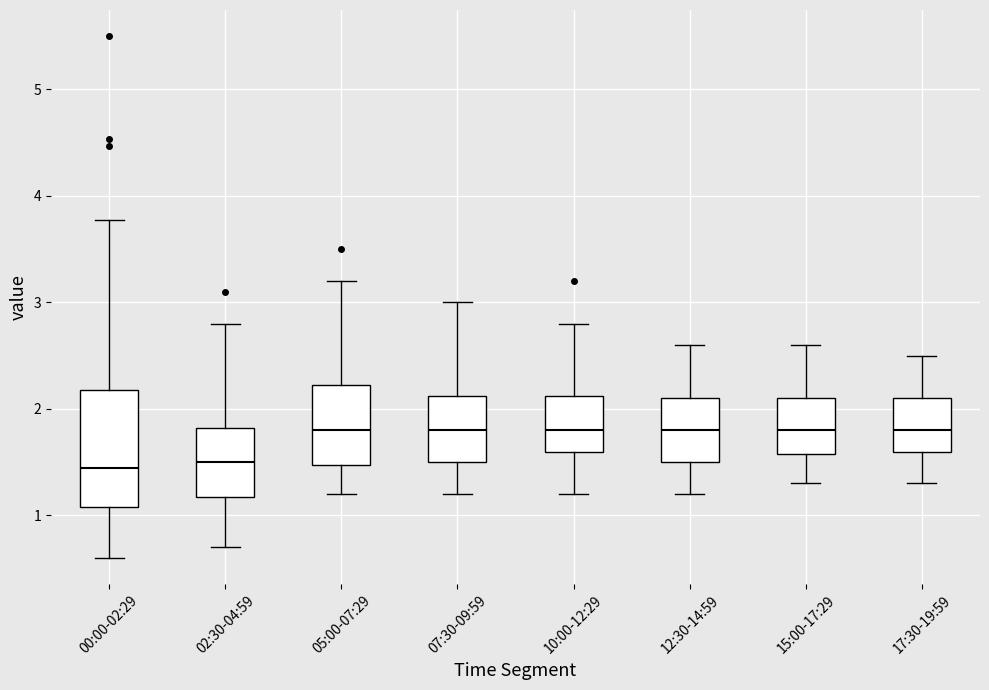

Which box is the tallest, from its lower edge to its upper edge?

00:00-02:29